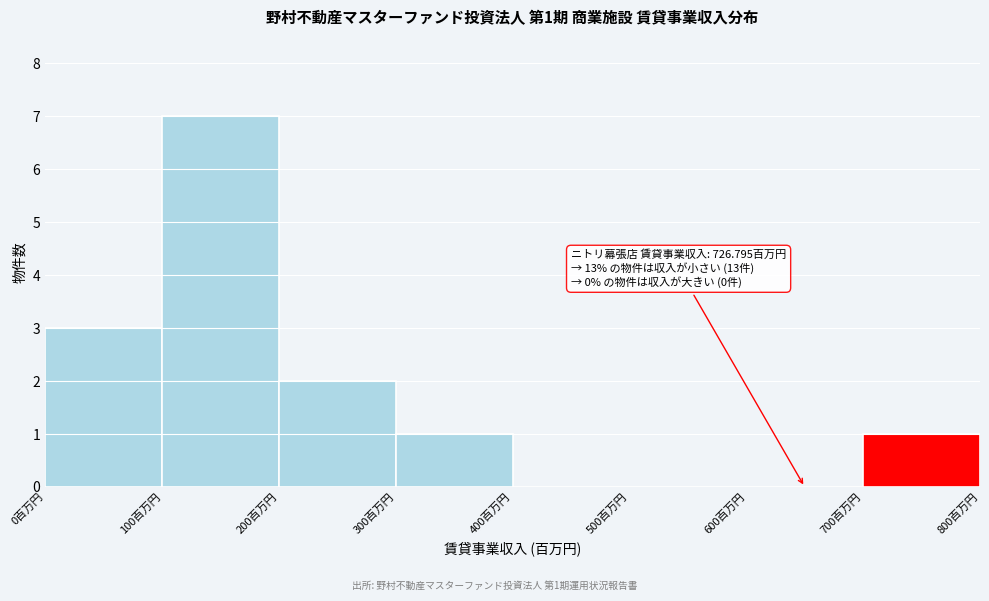

Which range on the x-axis has the tallest bar?

100 to 200